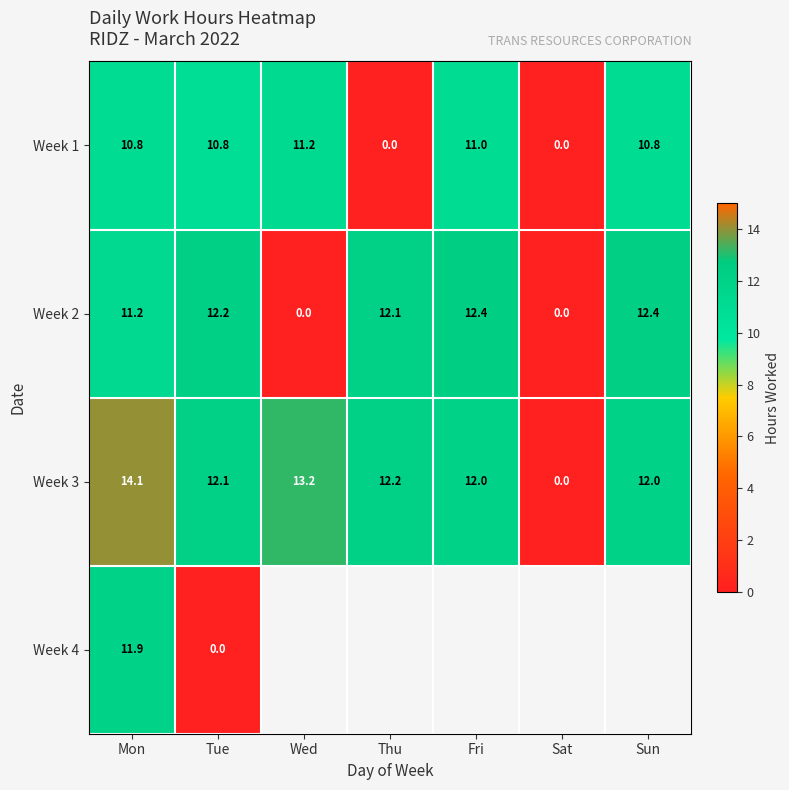

At which label does Week 3 first exceed 12?

Mon